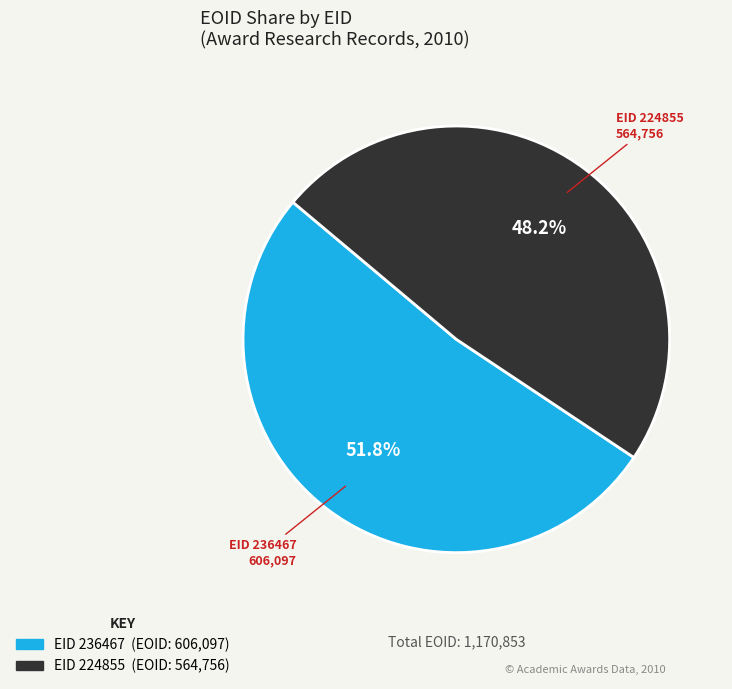

Do EID 236467 and EID 224855 together represent more than half of the pie?

Yes